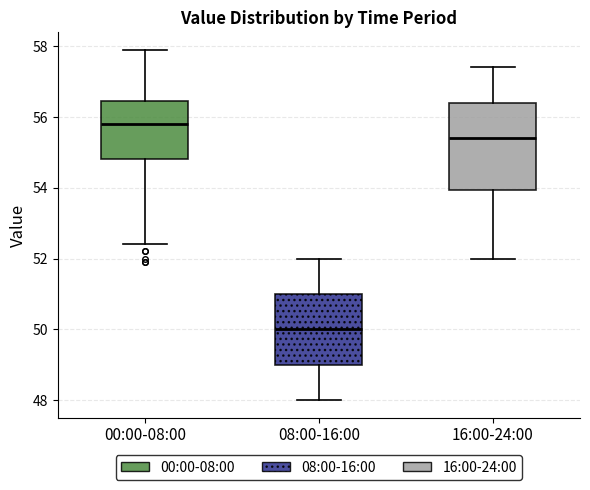

Which box's median line is the lowest?

08:00-16:00